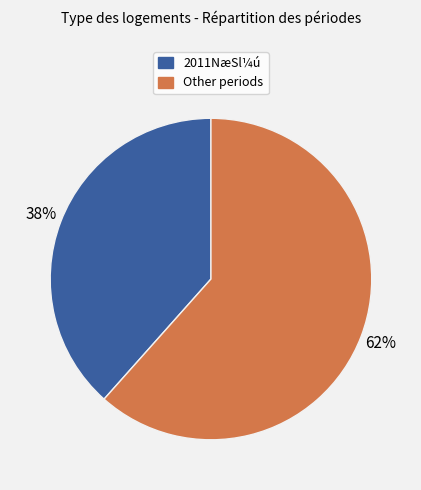

To the nearest percent, what is the average slice percentage?

50%